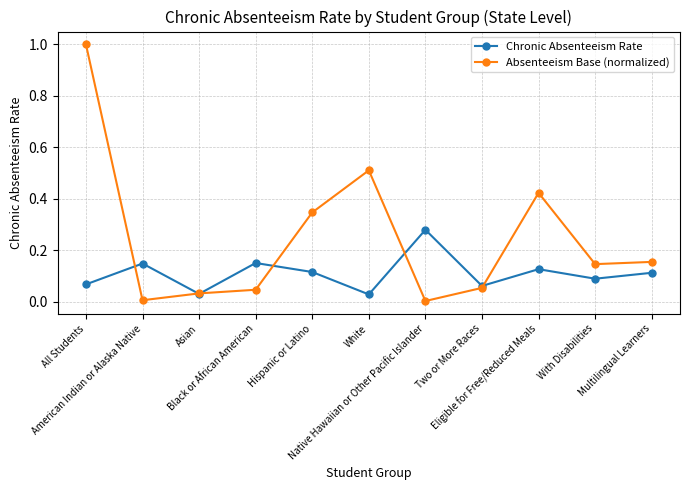

Does the chart have visible grid lines?

Yes